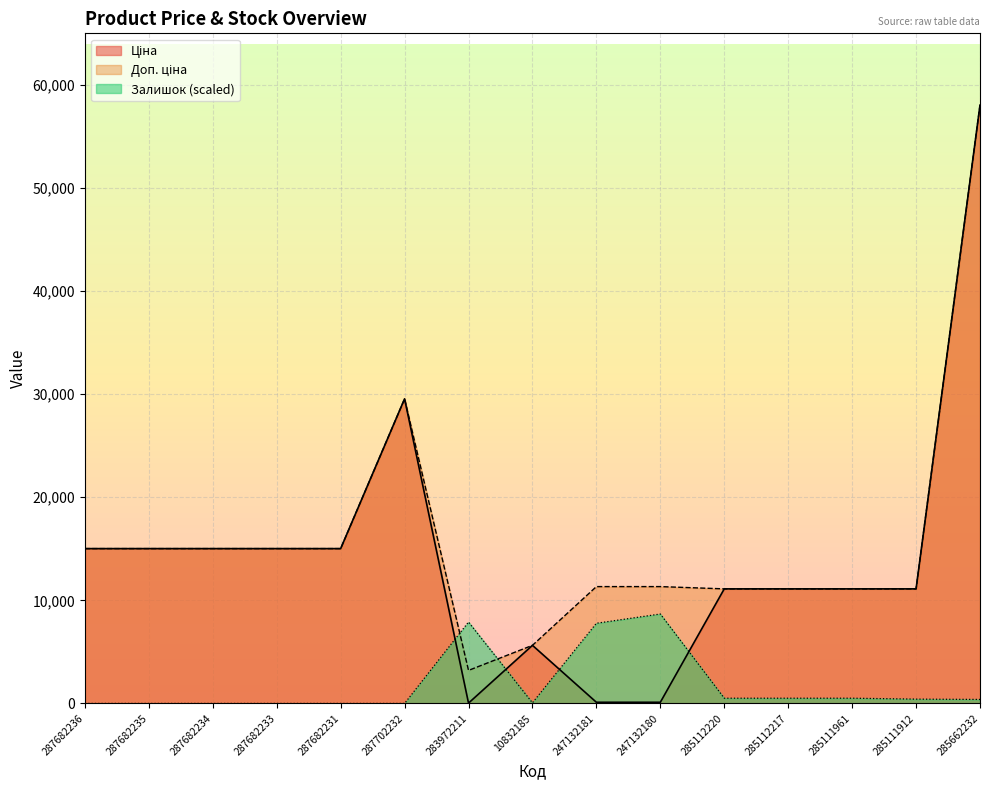

Is it true that Ціна equals 68.4 at 247132181?

False